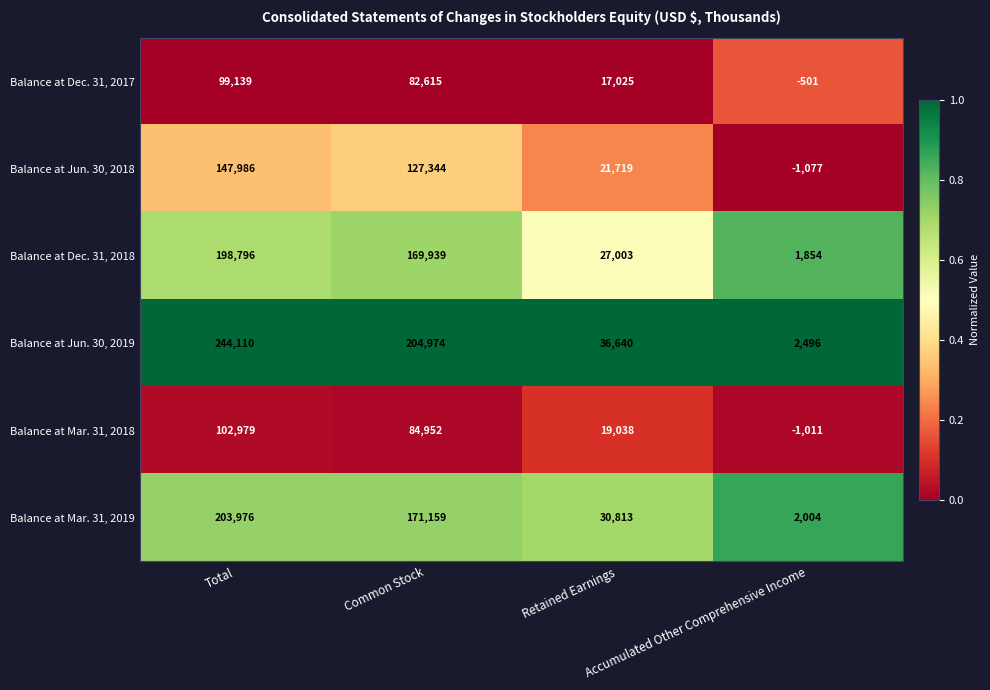

List the series in order of their peak value, lowest first.

Balance at Dec. 31, 2017, Balance at Mar. 31, 2018, Balance at Jun. 30, 2018, Balance at Dec. 31, 2018, Balance at Mar. 31, 2019, Balance at Jun. 30, 2019